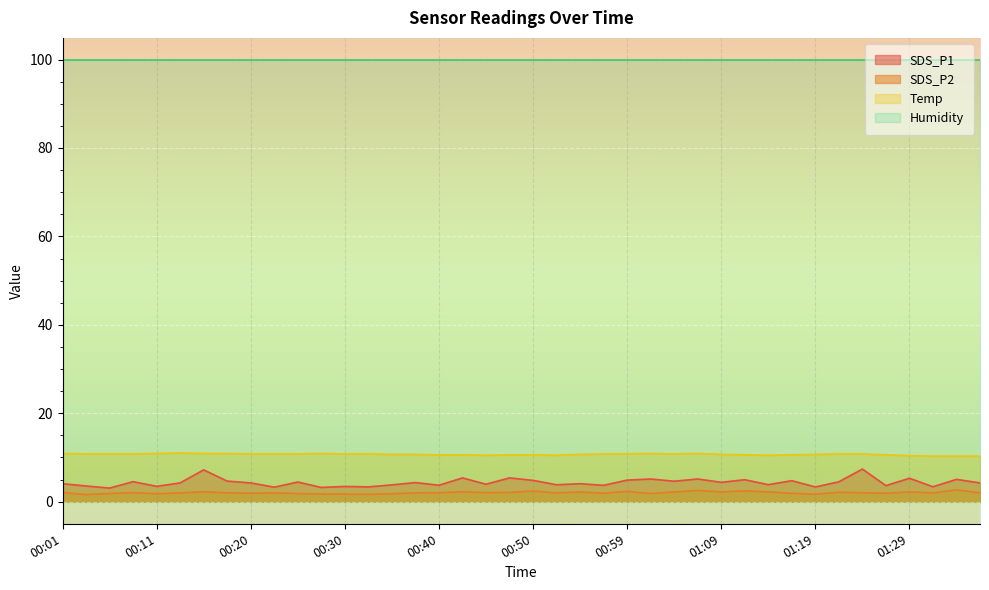

True or false: Temp has more than 0 points higher than both neighbors.

True